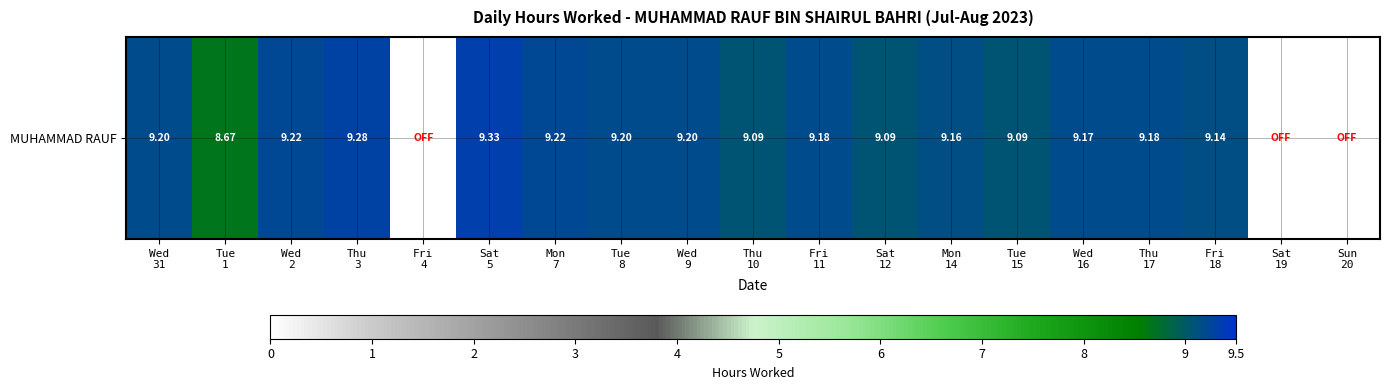

Approximately how many times larger is the value at Sat
12 compared to Tue
15?

1.0